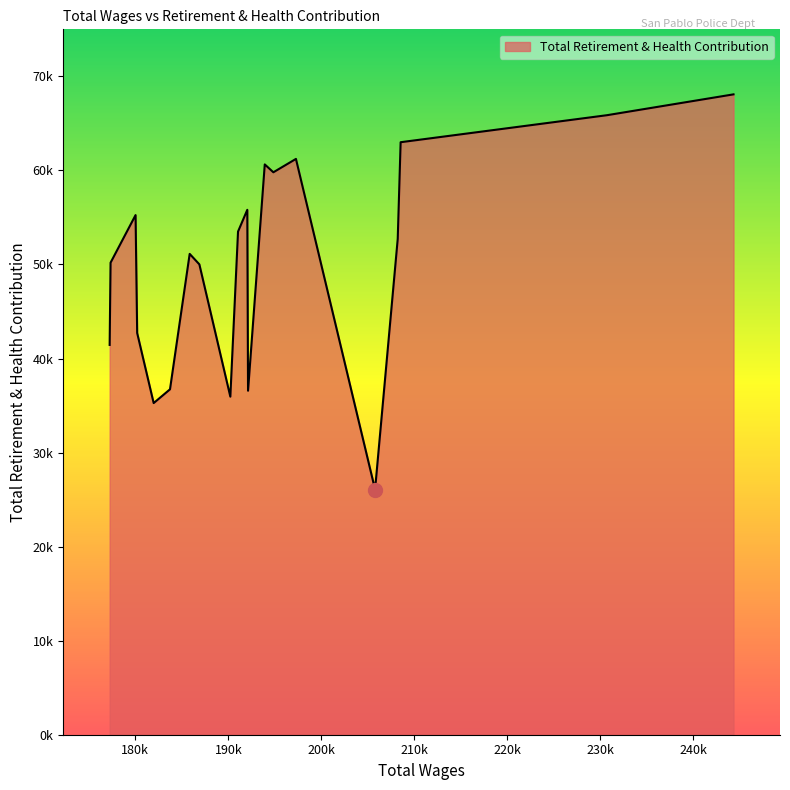

Is this an area chart (filled region under the line)?

Yes